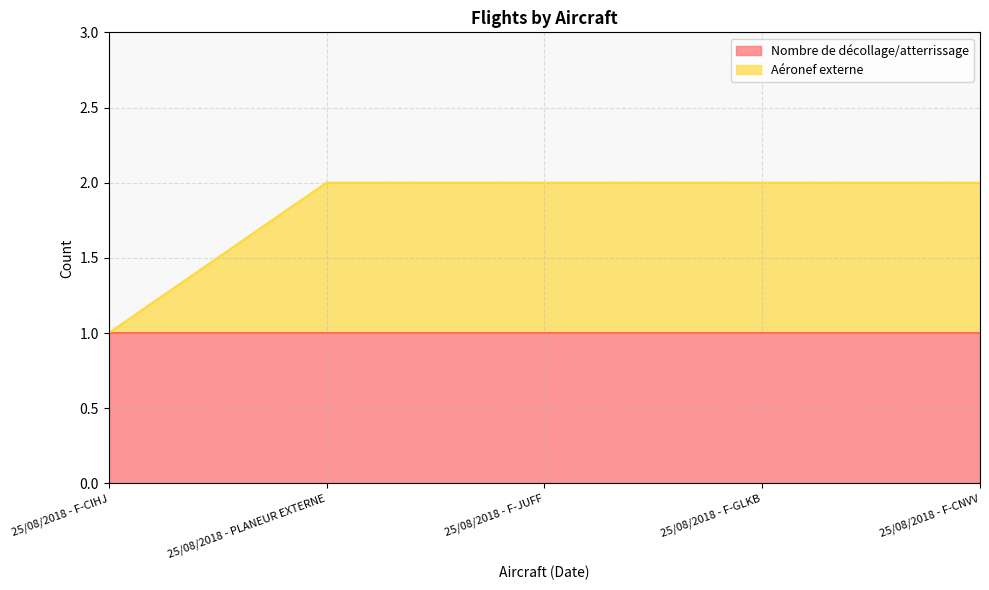

Read the value at 25/08/2018 - F-JUFF.

2